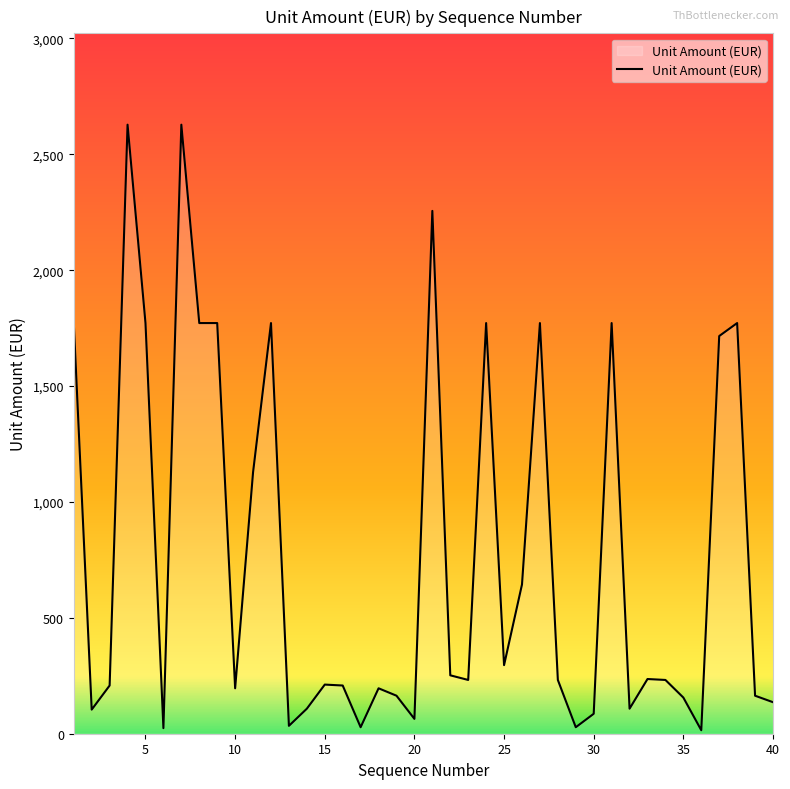

What is the greatest value displayed?

2628